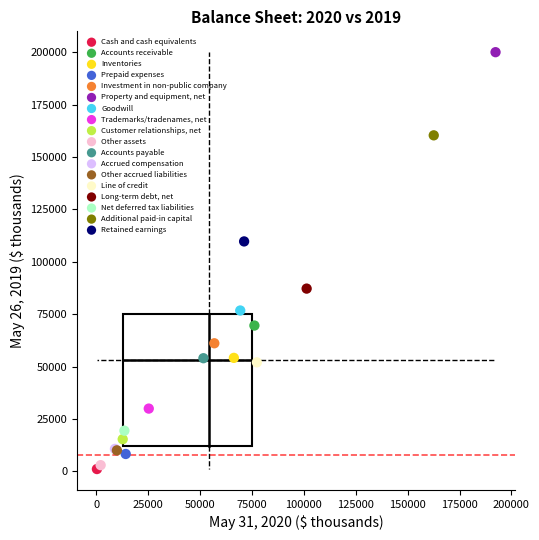

What are all the series names shown in the legend?

Cash and cash equivalents, Accounts receivable, Inventories, Prepaid expenses, Investment in non-public company, Property and equipment, net, Goodwill, Trademarks/tradenames, net, Customer relationships, net, Other assets, Accounts payable, Accrued compensation, Other accrued liabilities, Line of credit, Long-term debt, net, Net deferred tax liabilities, Additional paid-in capital, Retained earnings